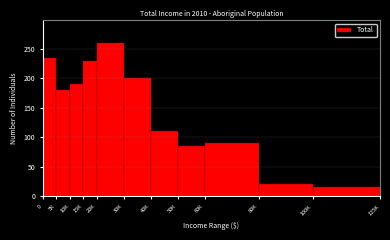

Reading left to right, transcribe all the data shown in this chart.

0=235	5K=180	10K=190	15K=230	20K=260	30K=200	40K=110	50K=85	60K=90	80K=20	100K=15